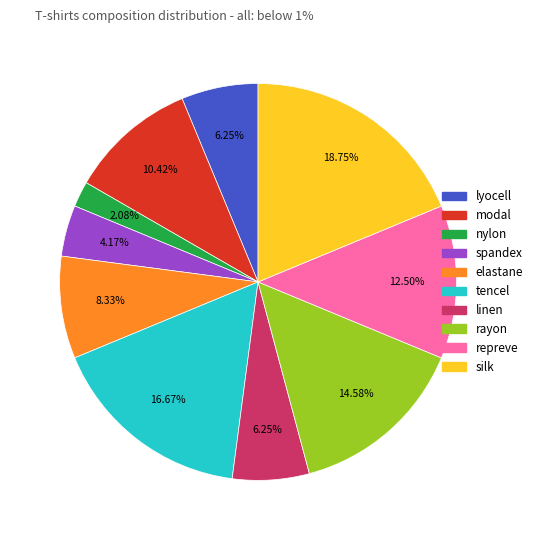

Is there a majority slice in this chart?

No